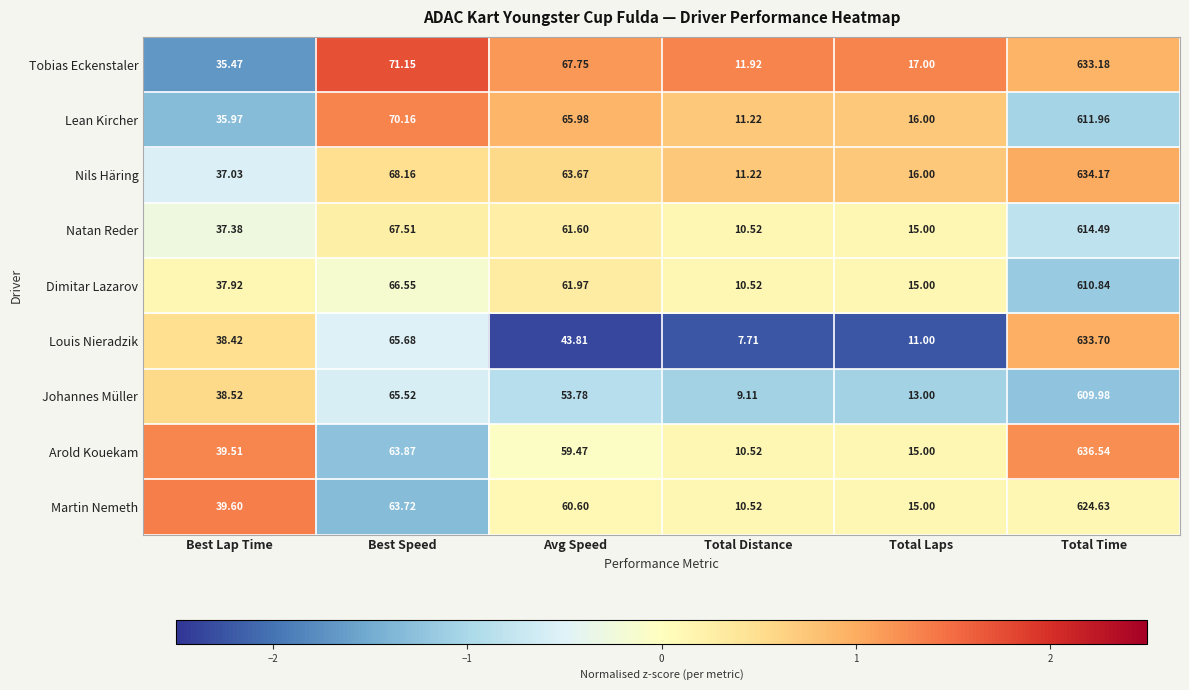

Which series has the widest spread of values?

Arold Kouekam